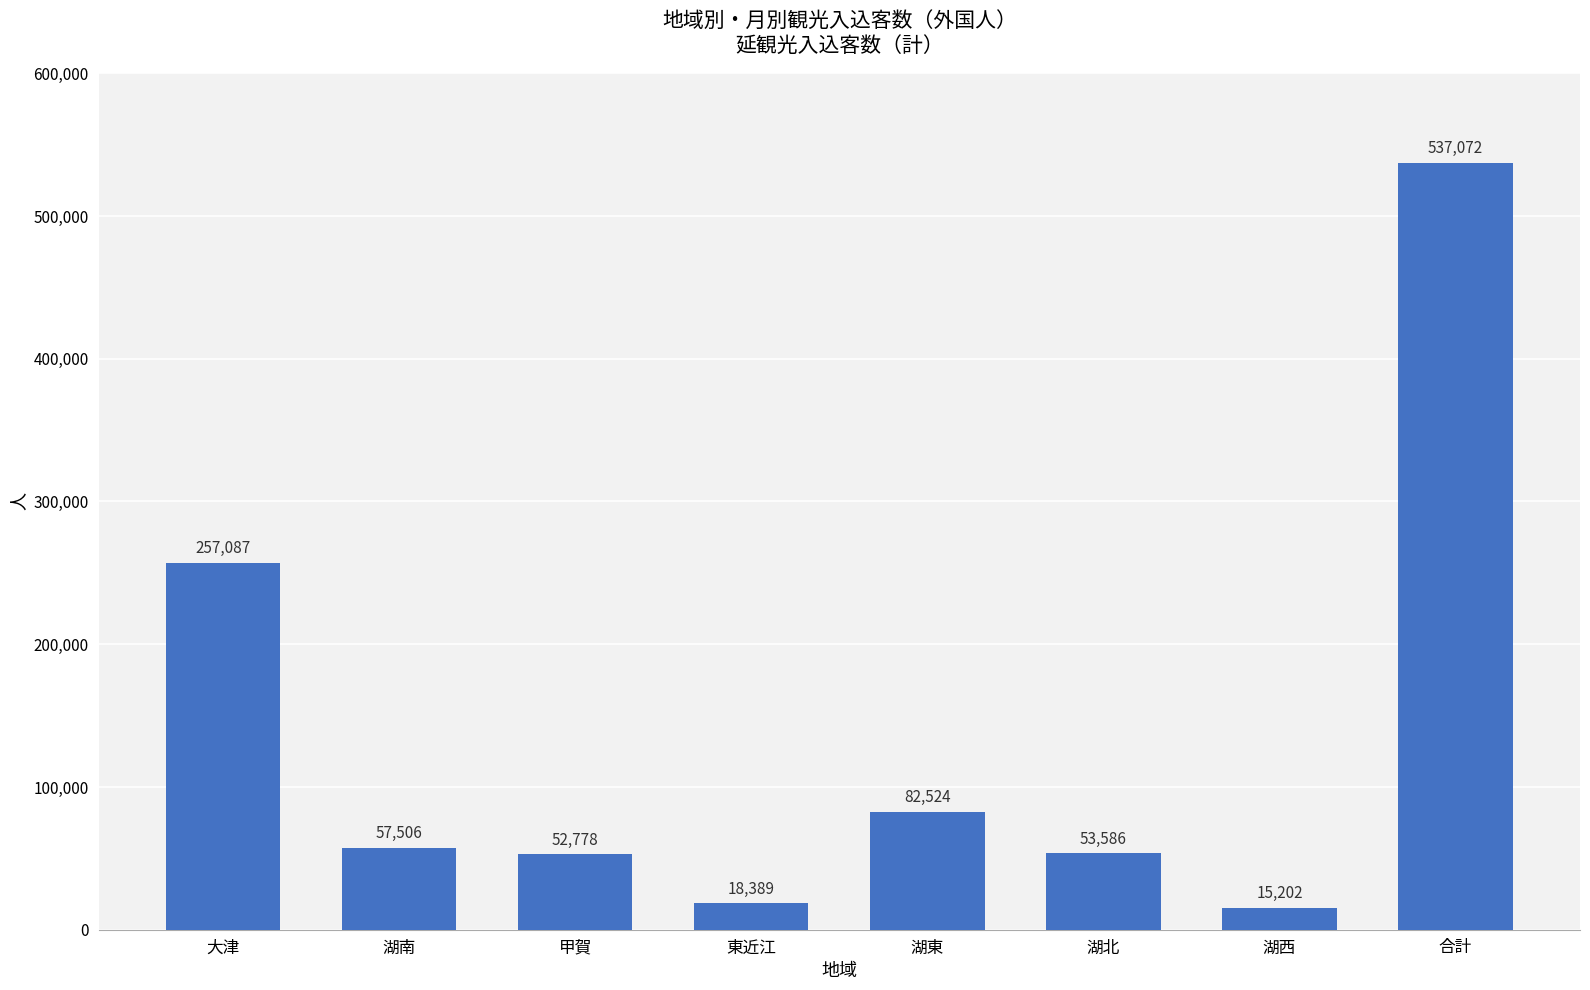

Which label corresponds to the smallest value in the chart?

湖西